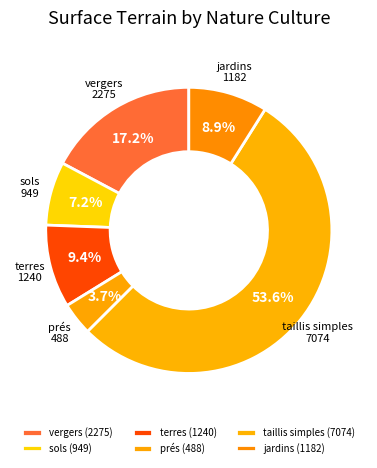

What is the smallest slice in the pie chart?

prés